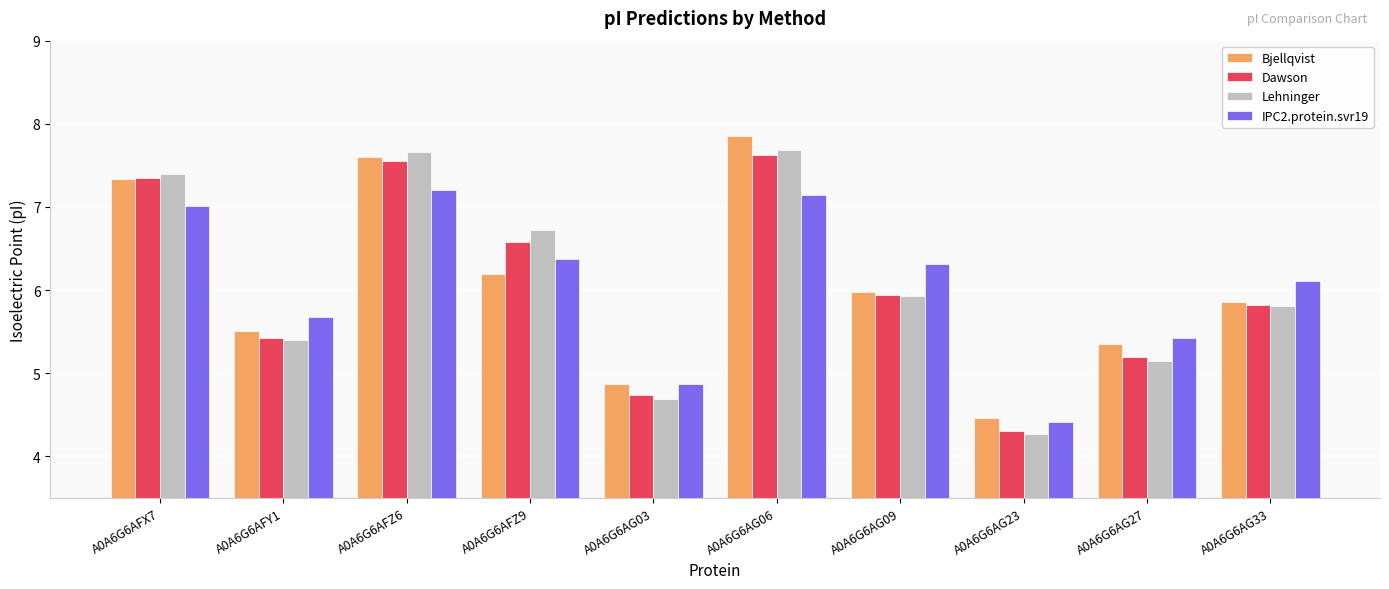

How many series are shown in this chart?

4